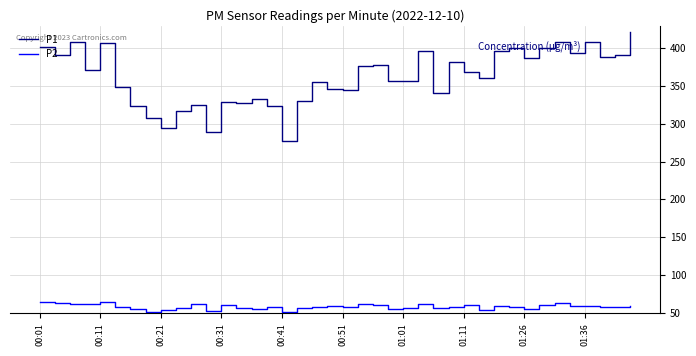

Which series has the largest range (max minus min)?

P1